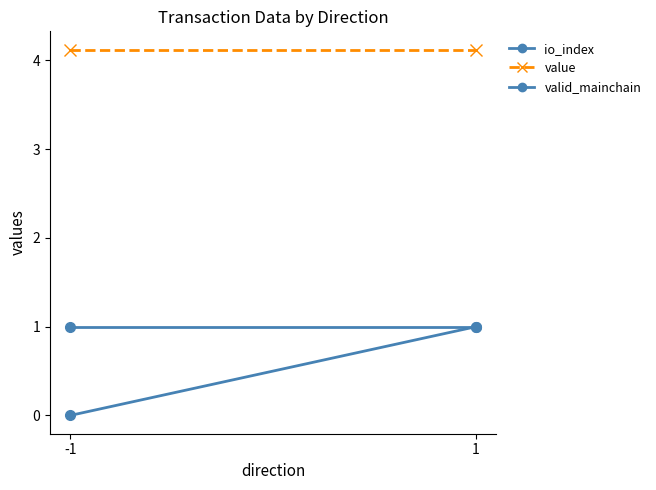

Reading left to right, transcribe all the data shown in this chart.

io_index: 0.0	1.0
value: 4.1	4.1
valid_mainchain: 1.0	1.0